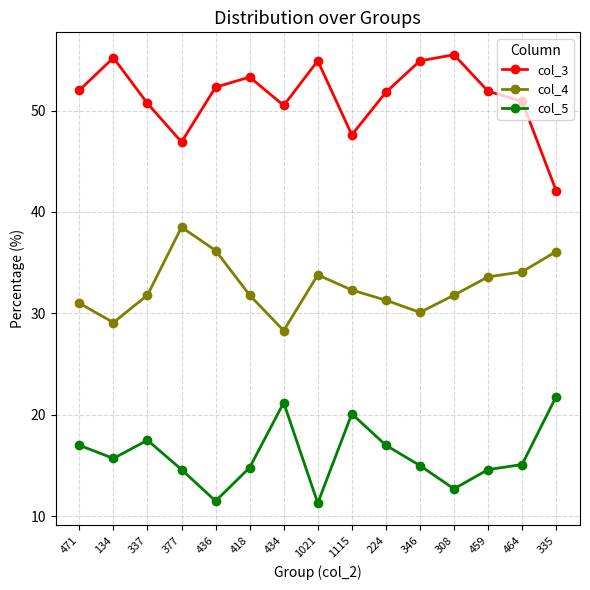

At which label does col_5 reach its peak?

335